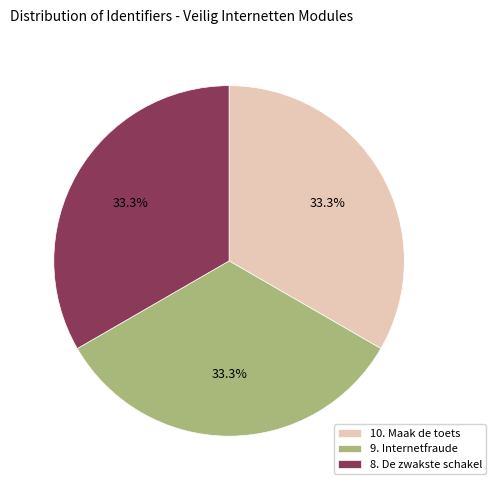

How many segments does this pie chart have?

3